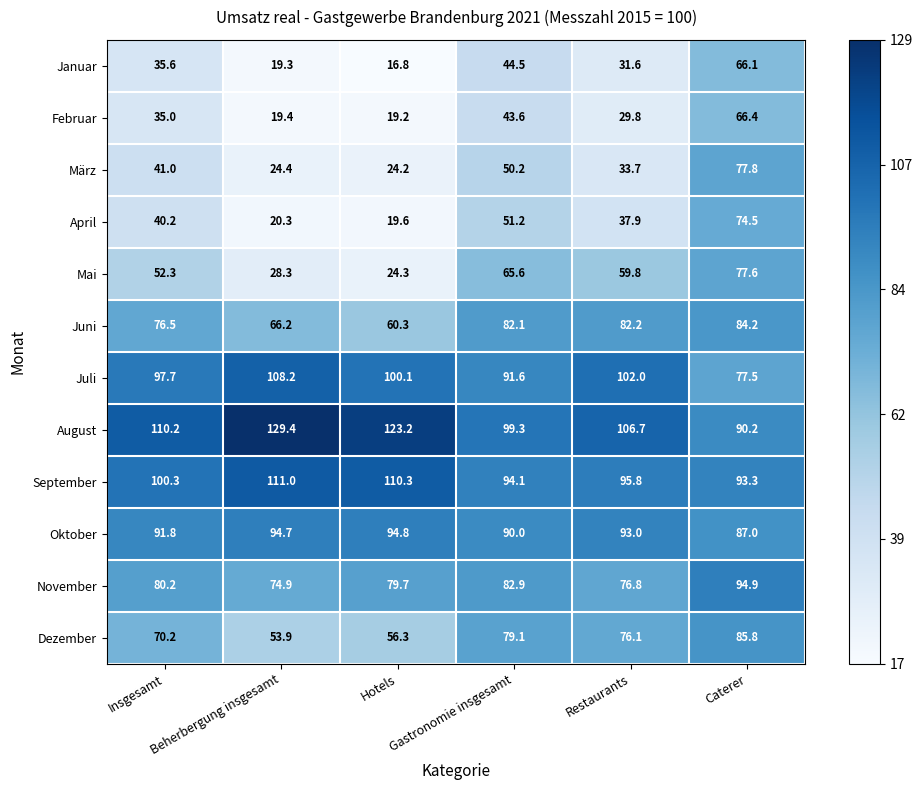

Rank the series at Hotels from highest to lowest value.

August, September, Juli, Oktober, November, Juni, Dezember, Mai, März, April, Februar, Januar